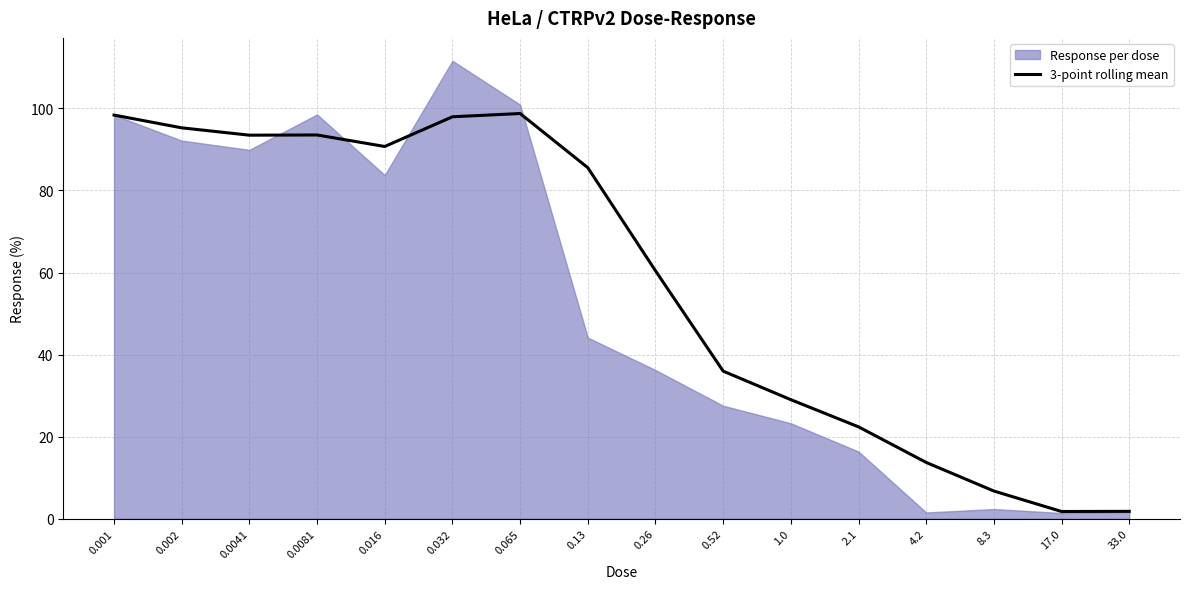

Reading left to right, extract all data points from this chart.

0.001=98.4	0.002=95.3	0.0041=93.5	0.0081=93.5	0.016=90.7	0.032=98.0	0.065=98.7	0.13=85.5	0.26=60.4	0.52=36.0	1.0=29.0	2.1=22.4	4.2=13.7	8.3=6.7	17.0=1.8	33.0=1.8